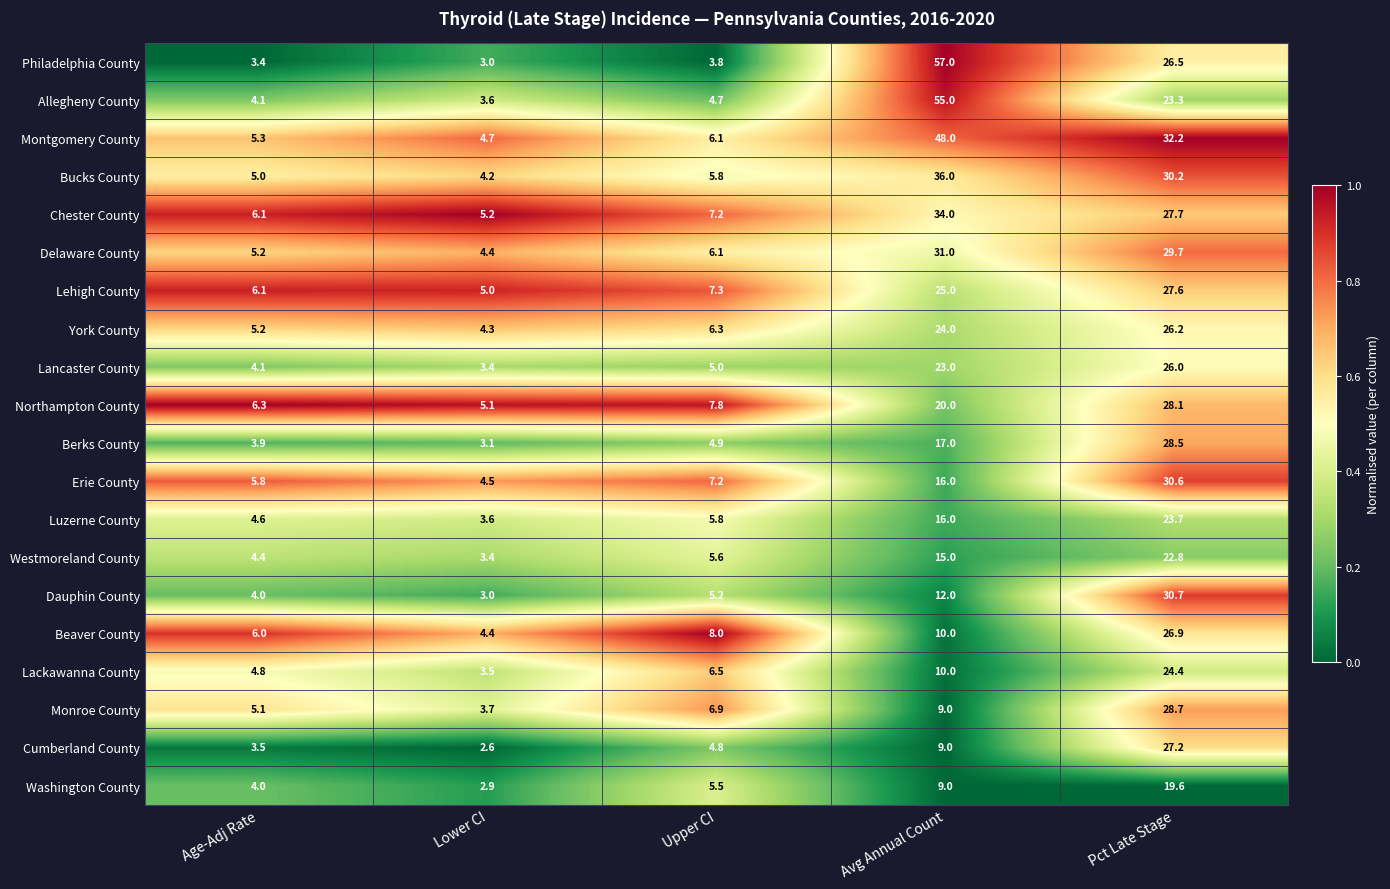

What is the spread (max minus min) of values at Upper CI?

4.2